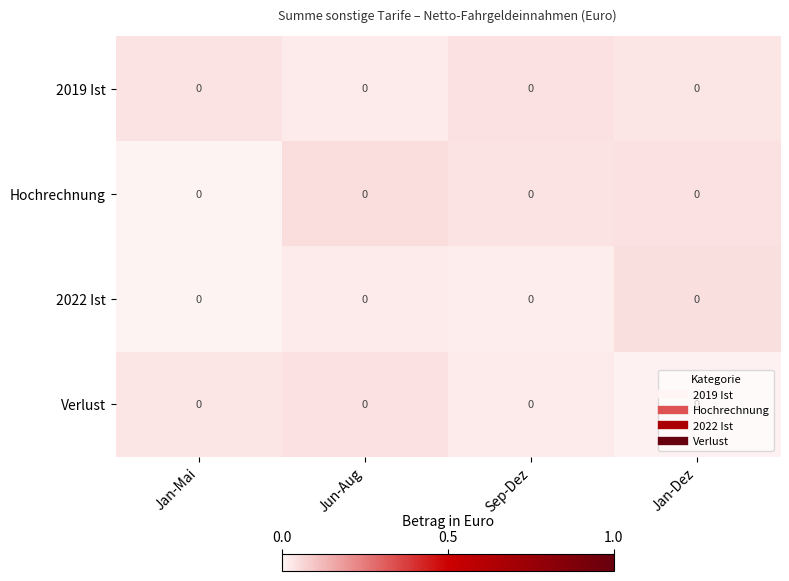

Reading left to right, transcribe all the data shown in this chart.

2019 Ist: Jan-Mai=0.0	Jun-Aug=0.0	Sep-Dez=0.0	Jan-Dez=0.0
Hochrechnung: Jan-Mai=0.0	Jun-Aug=0.0	Sep-Dez=0.0	Jan-Dez=0.0
2022 Ist: Jan-Mai=0.0	Jun-Aug=0.0	Sep-Dez=0.0	Jan-Dez=0.0
Verlust: Jan-Mai=0.0	Jun-Aug=0.0	Sep-Dez=0.0	Jan-Dez=0.0